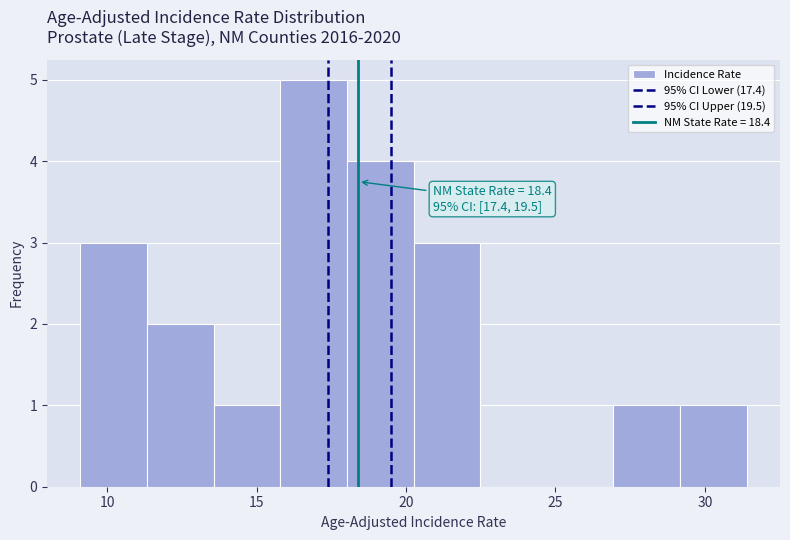

Over which range of the x-axis is the bar tallest?

16.0 to 18.0